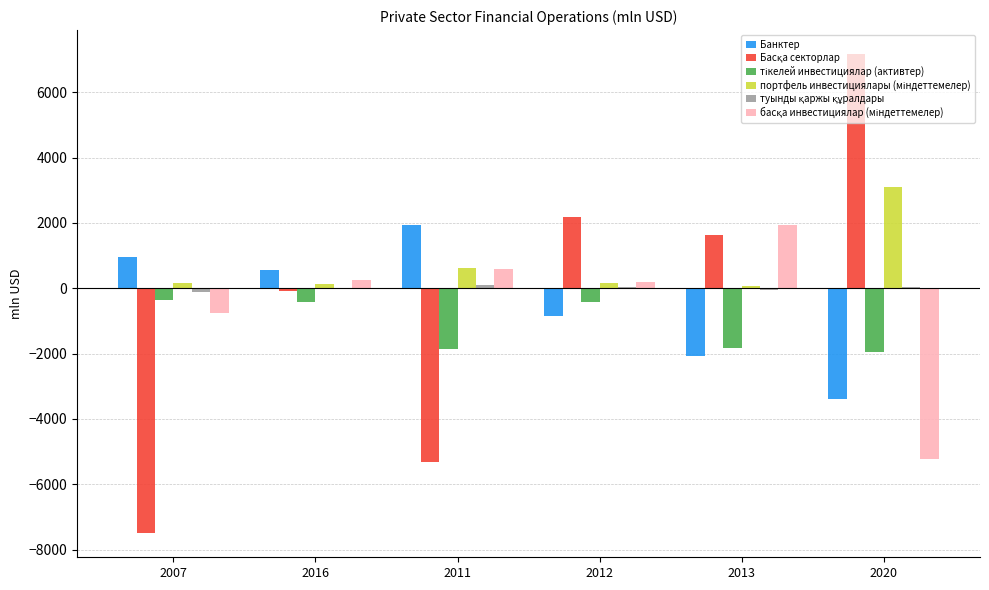

What is the sum of all Банктер values?

-2852.4